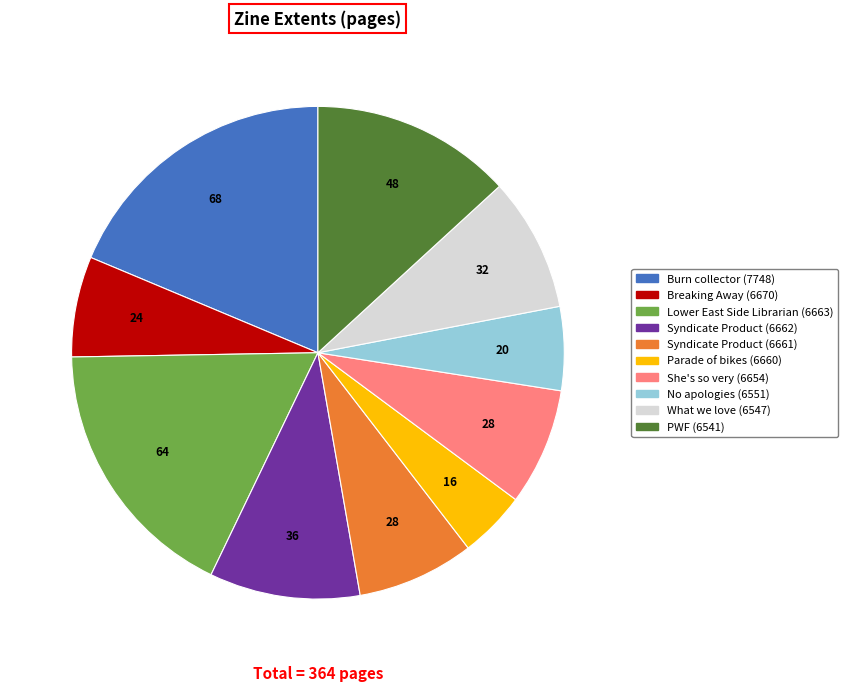

Which slice is the smallest?

Parade of bikes (6660)